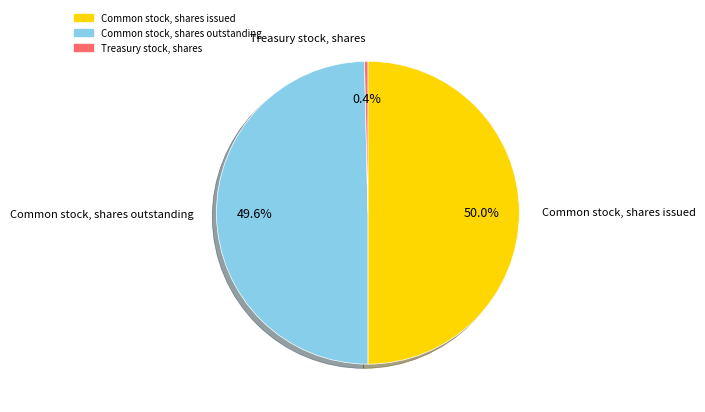

What is the smallest slice in the pie chart?

Treasury stock, shares